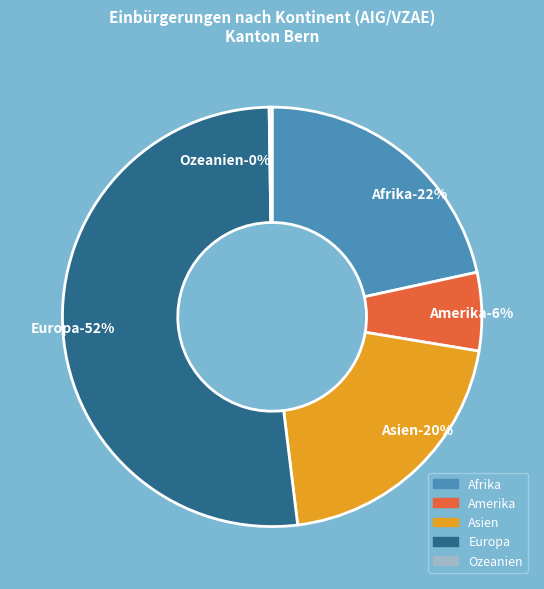

Is it true that Asien is 20% of the pie?

True